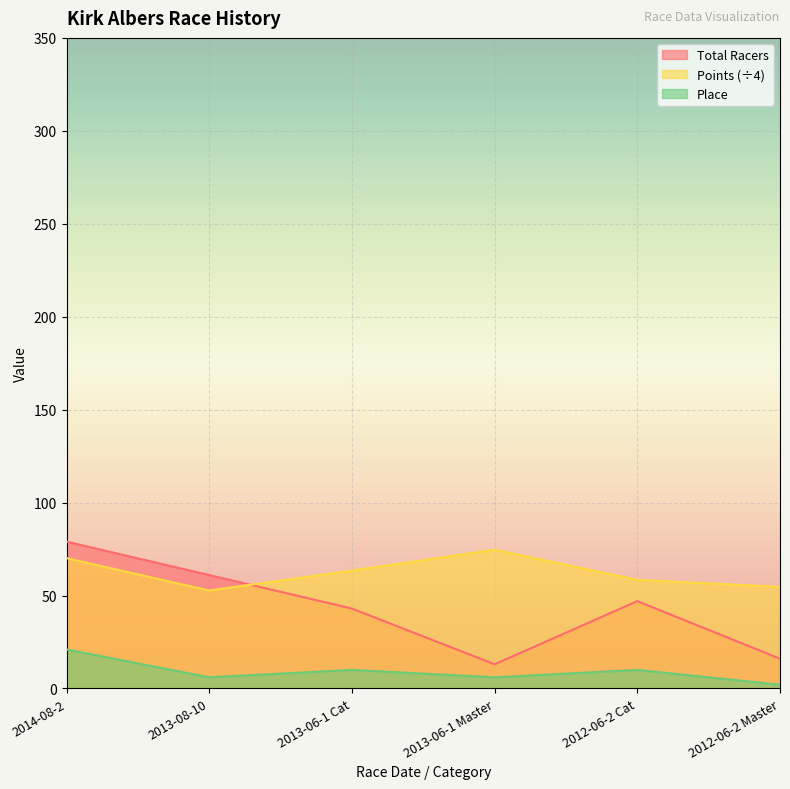

How many Place values are between 6 and 10?

4